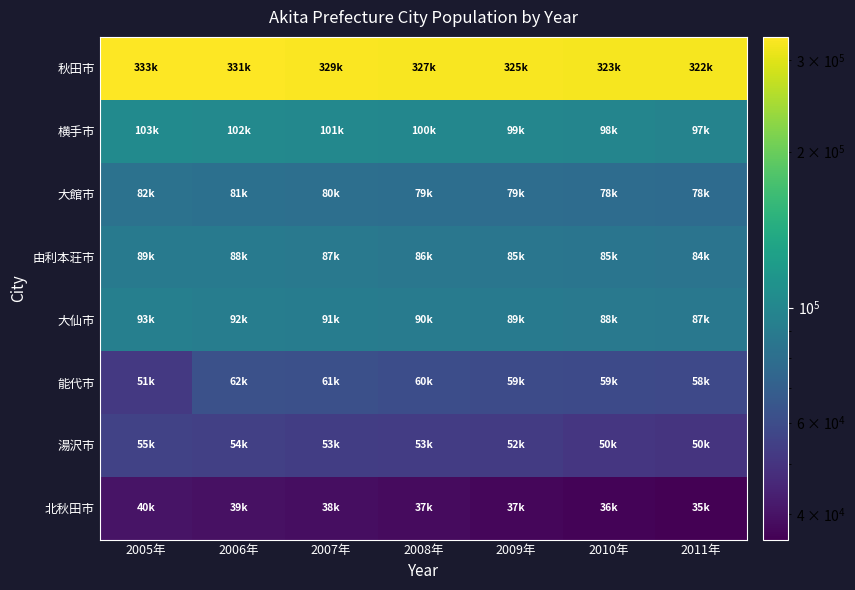

Reading left to right, transcribe all the data shown in this chart.

秋田市: 2005年=333109	2006年=331834	2007年=329452	2008年=327314	2009年=325837	2010年=323600	2011年=322534
横手市: 2005年=103652	2006年=102548	2007年=101445	2008年=100331	2009年=99107	2010年=98367	2011年=97208
大館市: 2005年=82504	2006年=81714	2007年=80712	2008年=79928	2009年=79165	2010年=78946	2011年=78236
由利本荘市: 2005年=89555	2006年=88594	2007年=87667	2008年=86772	2009年=85898	2010年=85229	2011年=84258
大仙市: 2005年=93352	2006年=92295	2007年=91309	2008年=90411	2009年=89398	2010年=88301	2011年=87260
能代市: 2005年=51703	2006年=62287	2007年=61352	2008年=60391	2009年=59455	2010年=59084	2011年=58405
湯沢市: 2005年=55290	2006年=54489	2007年=53745	2008年=53090	2009年=52410	2010年=50849	2011年=50031
北秋田市: 2005年=40049	2006年=39441	2007年=38659	2008年=37941	2009年=37198	2010年=36387	2011年=35688